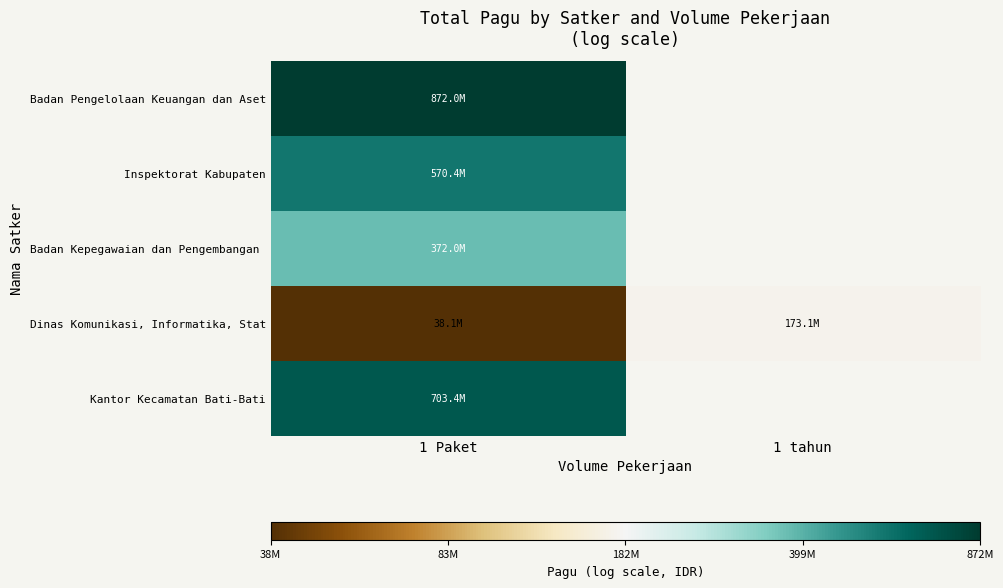

Between 1 tahun and 1 Paket, which is larger?

1 Paket